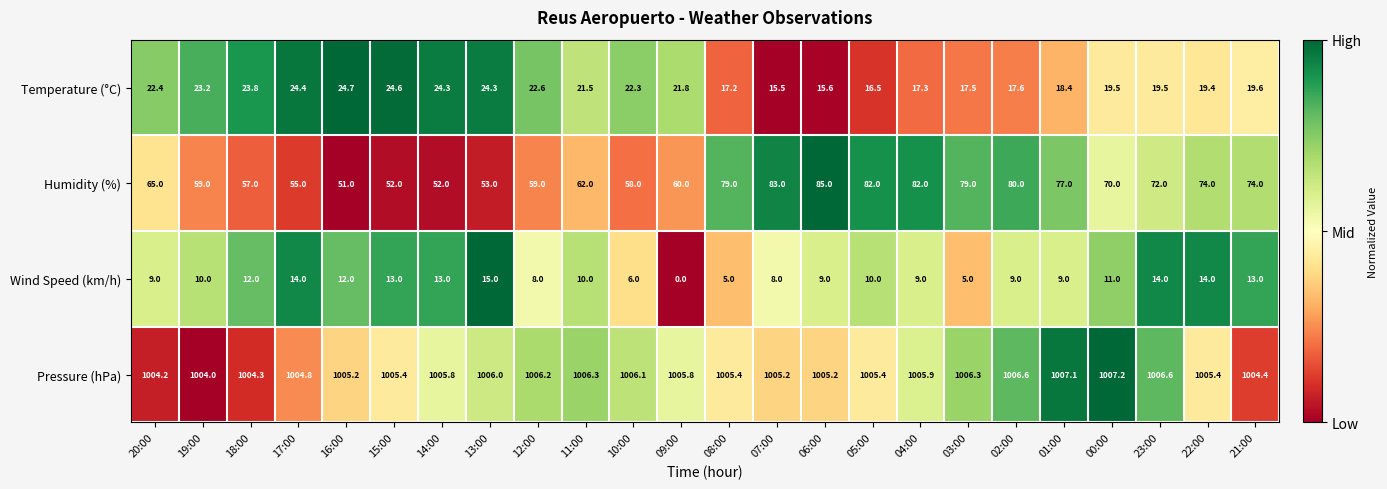

Between 11:00 and 06:00, which series saw the biggest shift?

Humidity (%)